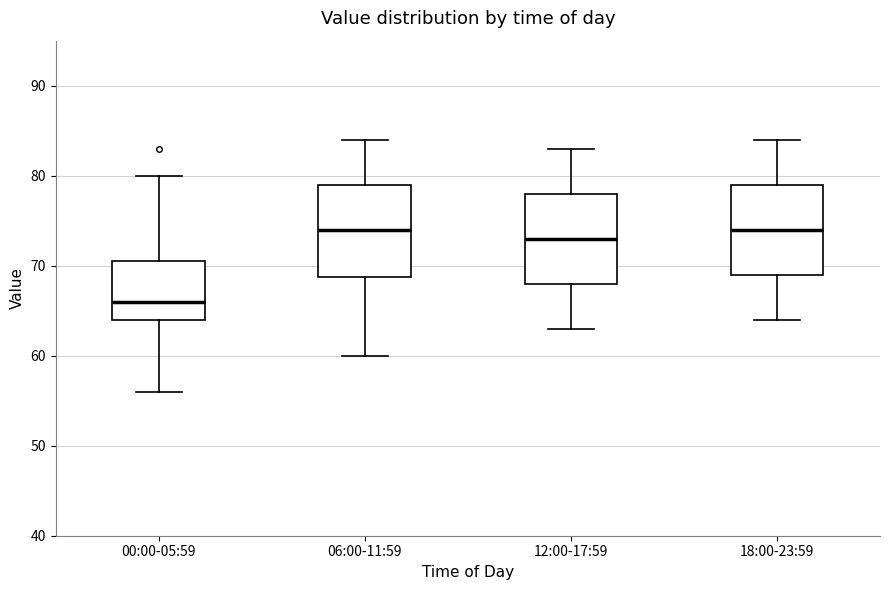

Reading left to right, read every box against the y-axis: the position of its median line, the range the box covers, and the ends of its whiskers. The values are not printed on the chart, so give them approximately, as read against the axis.

00:00-05:59: median 66, box 64 to 71, whiskers 56 to 80
06:00-11:59: median 74, box 69 to 79, whiskers 60 to 84
12:00-17:59: median 73, box 68 to 78, whiskers 63 to 83
18:00-23:59: median 74, box 69 to 79, whiskers 64 to 84